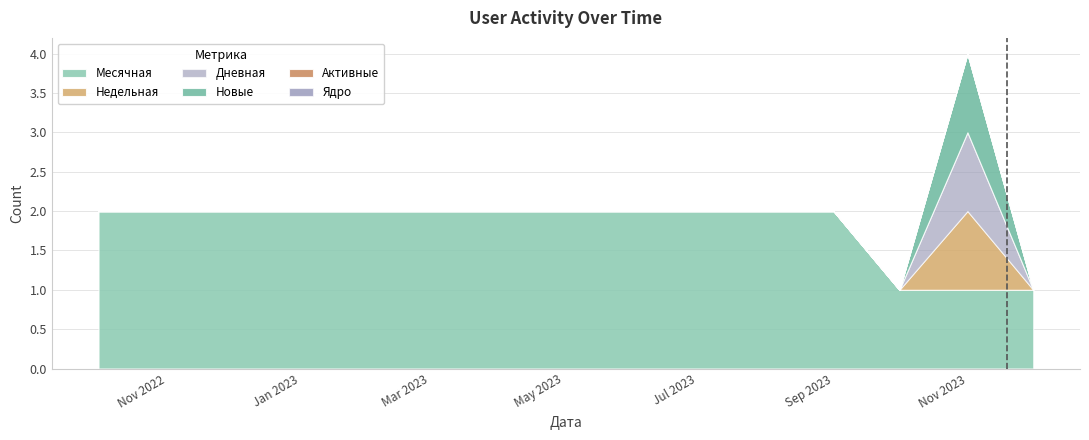

What position from the right is 2023-05-01?

8